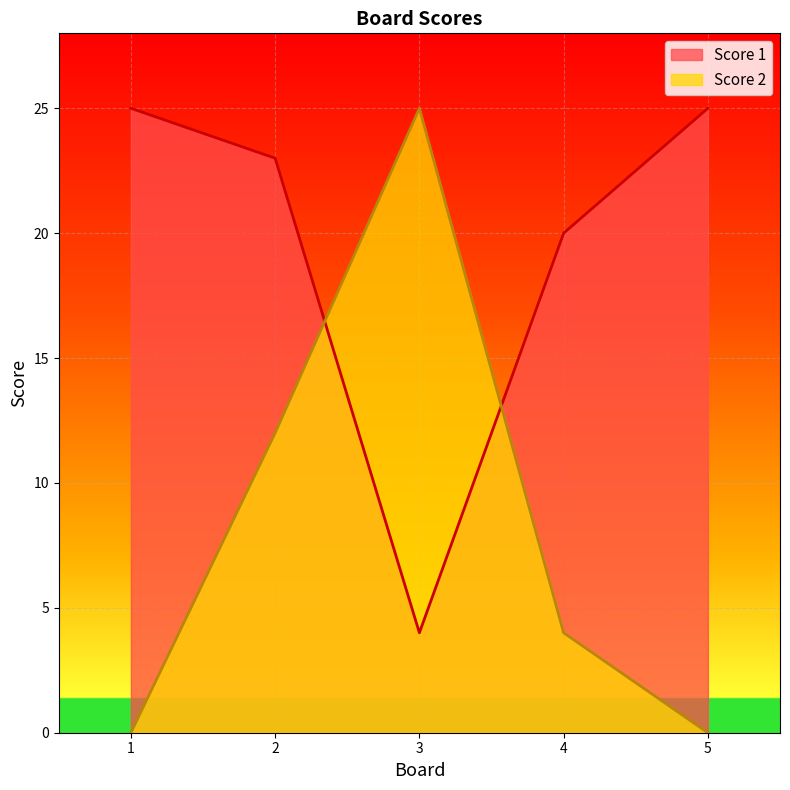

Reading left to right, what are all the values shown in this chart?

Score 1: 25	23	4	20	25
Score 2: 0	12	25	4	0